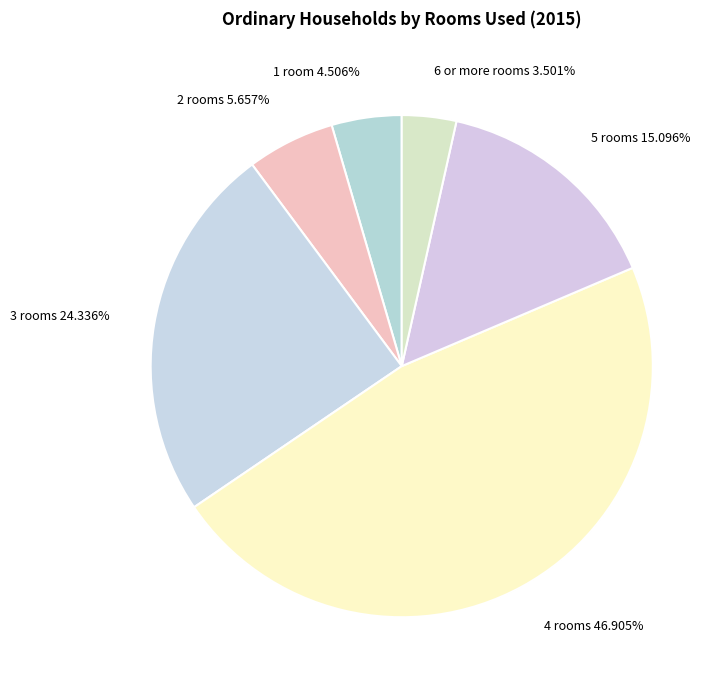

Does any single category account for the majority?

No